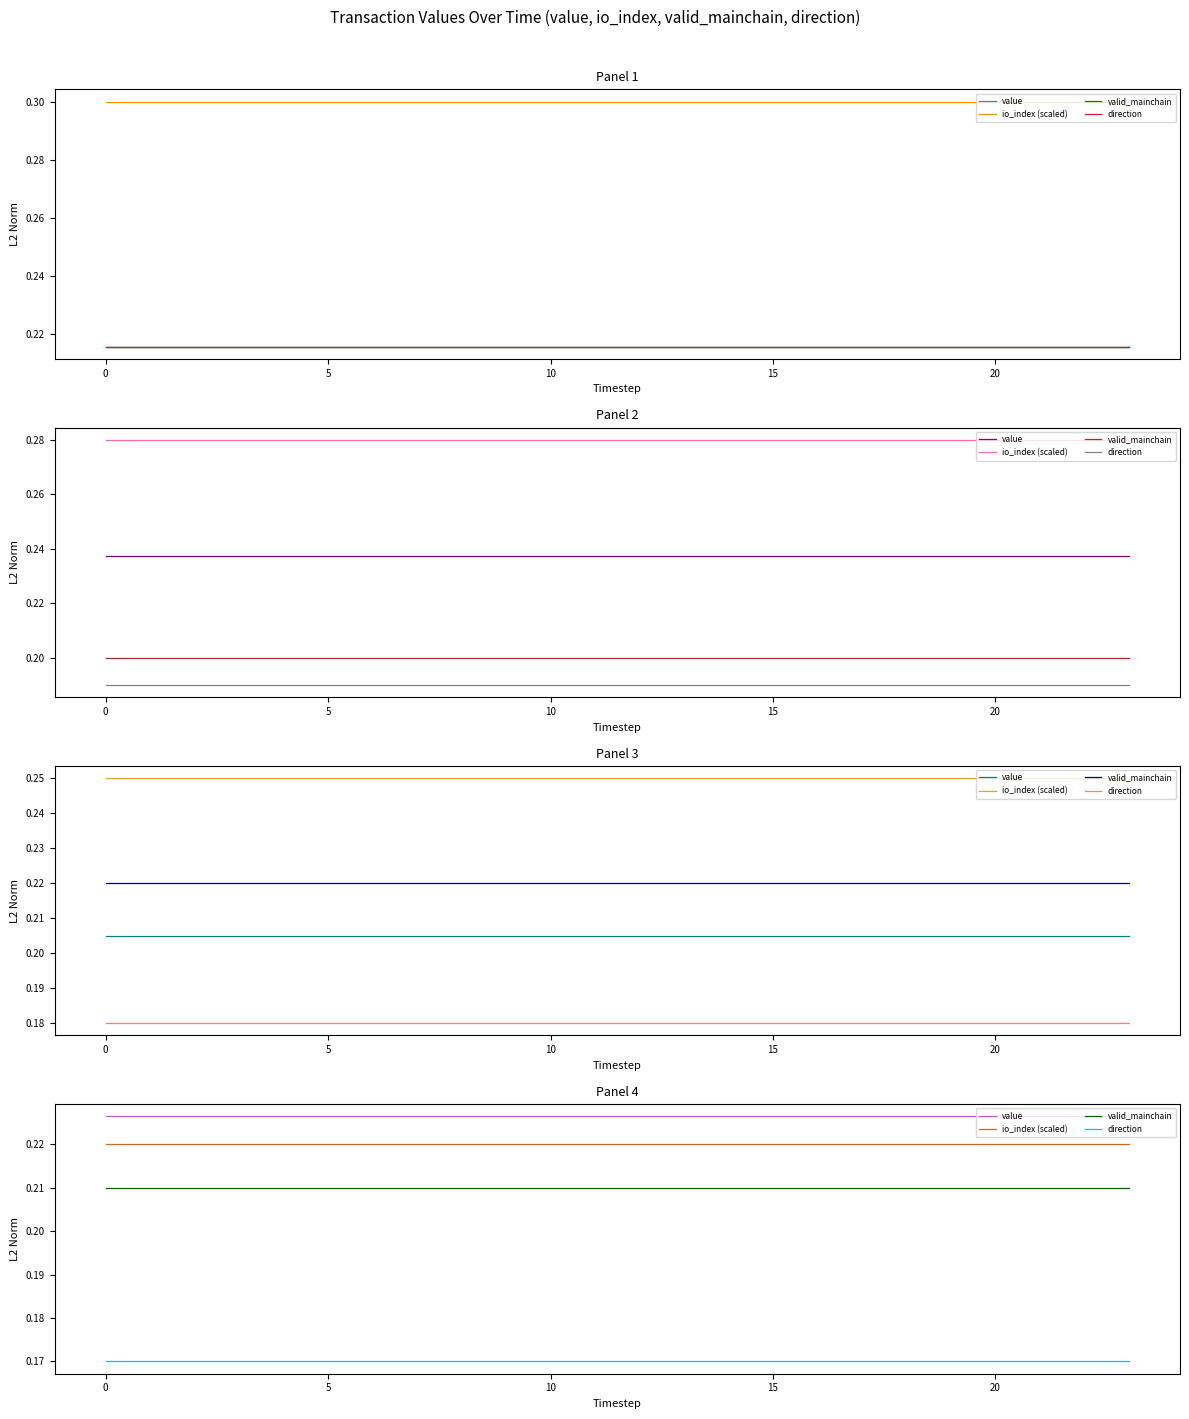

True or false: valid_mainchain and direction intersect in this chart.

False